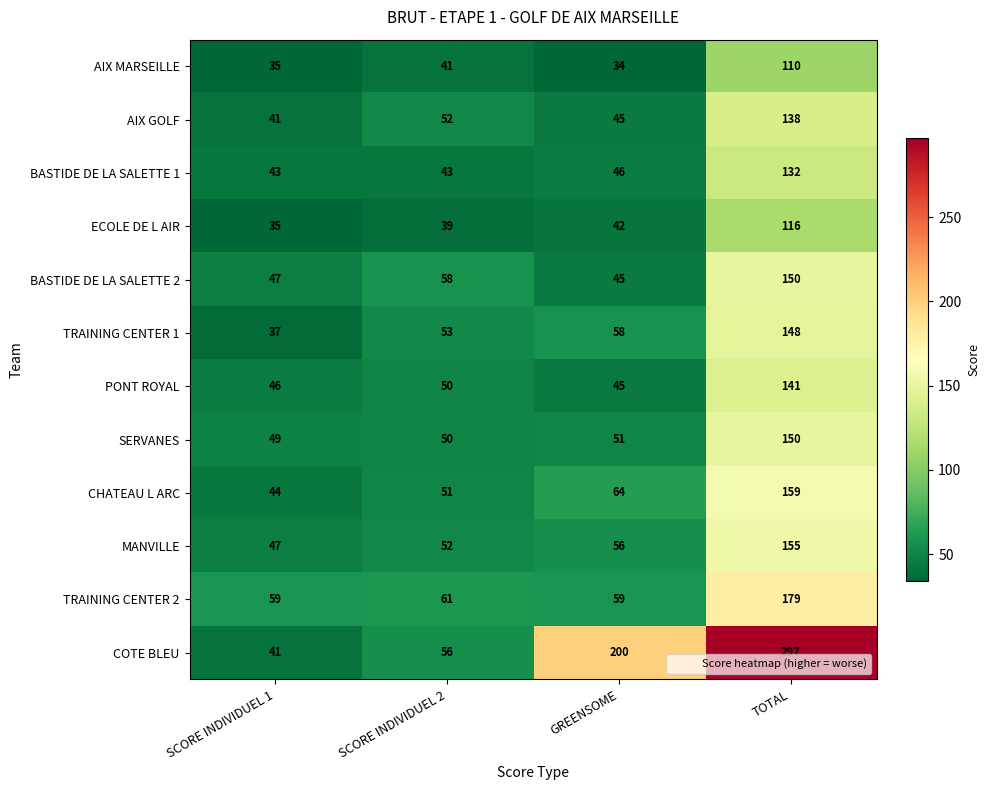

The CHATEAU L ARC series shows 41 at GREENSOME. True or false?

False